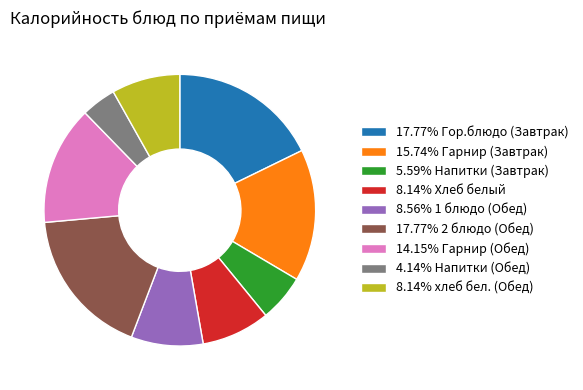

What is the ratio of the value at 15.74% Гарнир (Завтрак) to the value at 17.77% Гор.блюдо (Завтрак)?

0.9